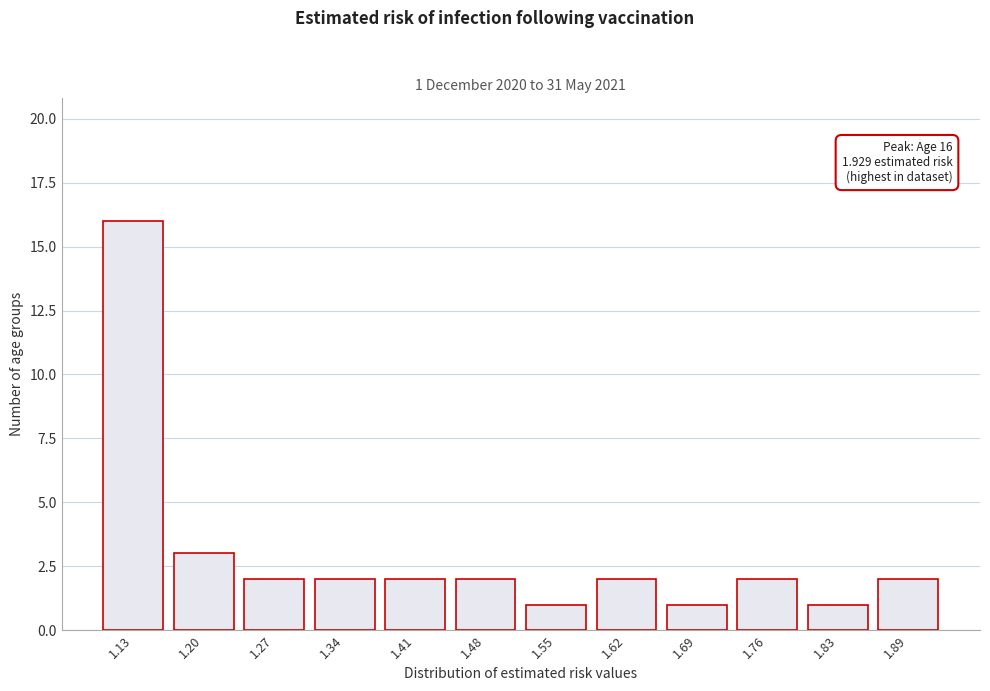

Which range on the x-axis has the tallest bar?

1.10 to 1.17